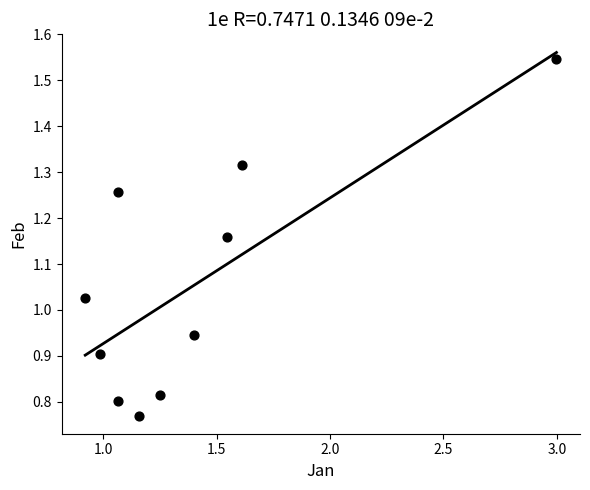

What is the average X value?

1.4